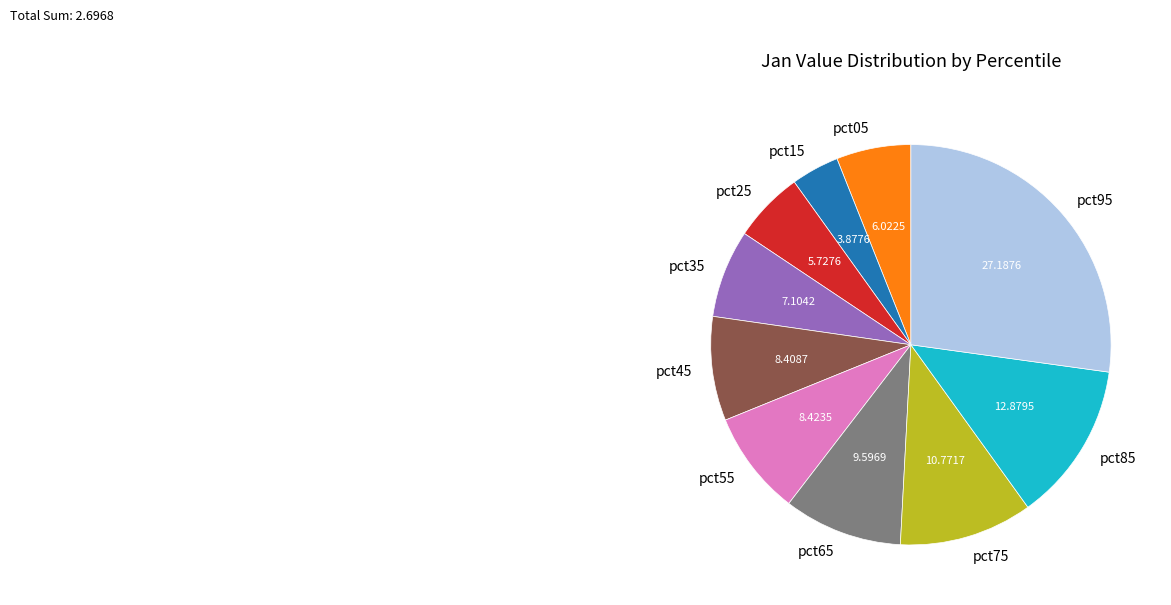

Is there any slice that represents more than half of the pie?

No